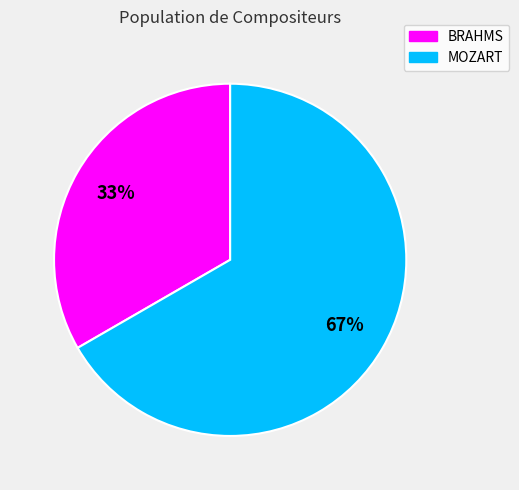

Approximately how many times larger is the value at MOZART compared to BRAHMS?

2.0